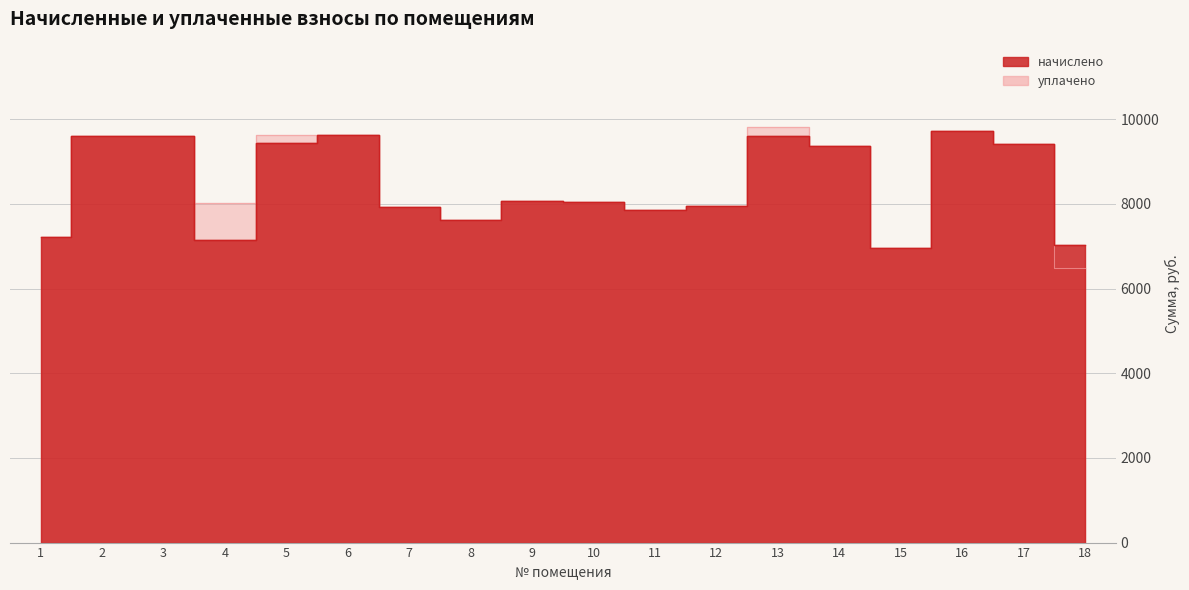

Reading left to right, list all the values displayed in this chart.

начислено: 1=7220.2	2=9604.8	3=9604.8	4=7137.4	5=9439.2	6=9621.4	7=7932.2	8=7617.6	9=8064.7	10=8048.2	11=7849.4	12=7948.8	13=9604.8	14=9373.0	15=6955.2	16=9720.7	17=9422.6	18=7021.4
уплачено: 1=7220.2	2=9604.8	3=9604.8	4=8013.2	5=9637.2	6=9621.4	7=7932.2	8=7617.6	9=8064.7	10=8048.2	11=7849.4	12=7948.8	13=9804.4	14=9373.0	15=6955.2	16=9720.7	17=9422.6	18=6478.7